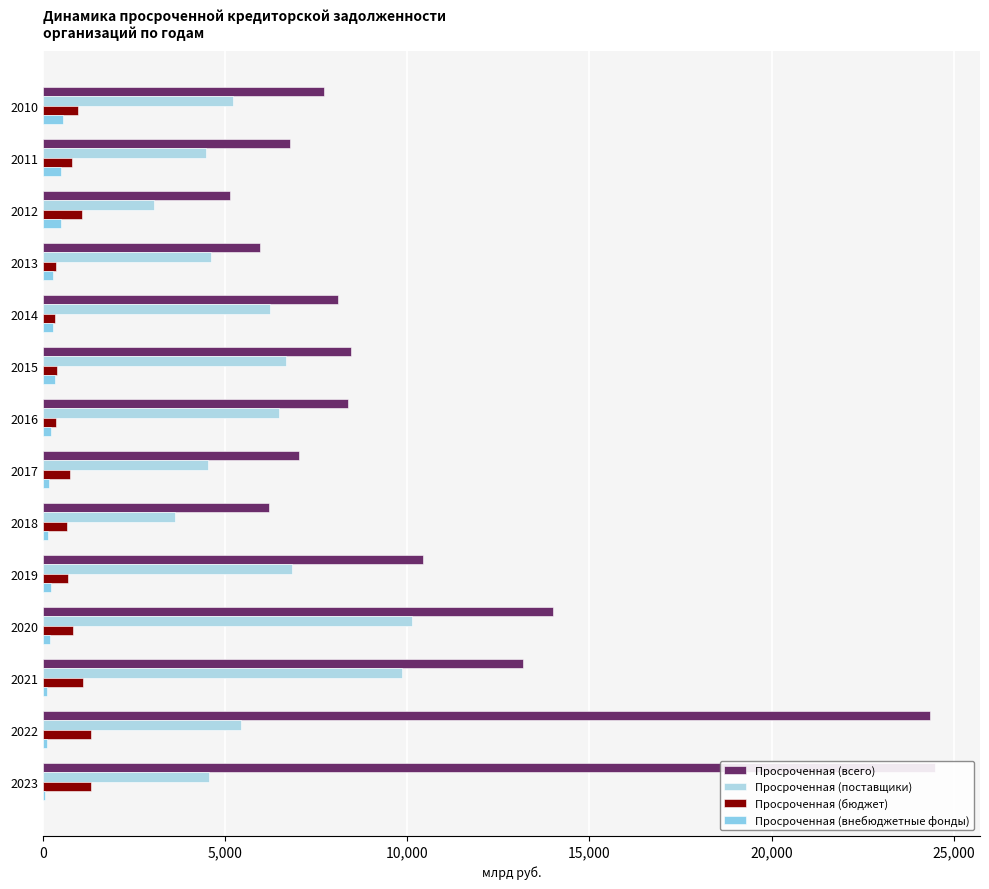

Count the number of data series in this chart.

4